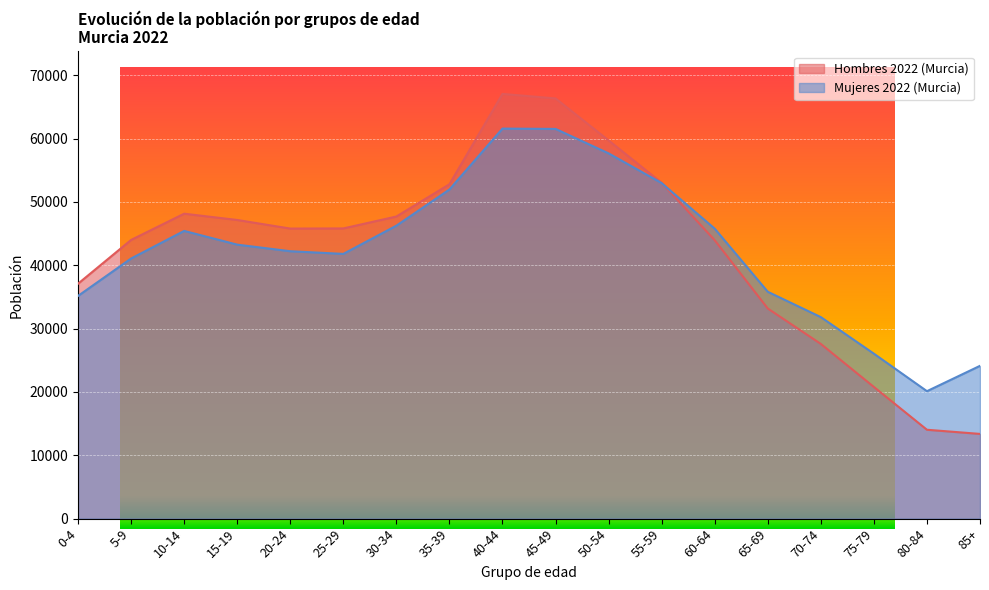

How many intersections are there between Hombres 2022 (Murcia) and Mujeres 2022 (Murcia)?

1